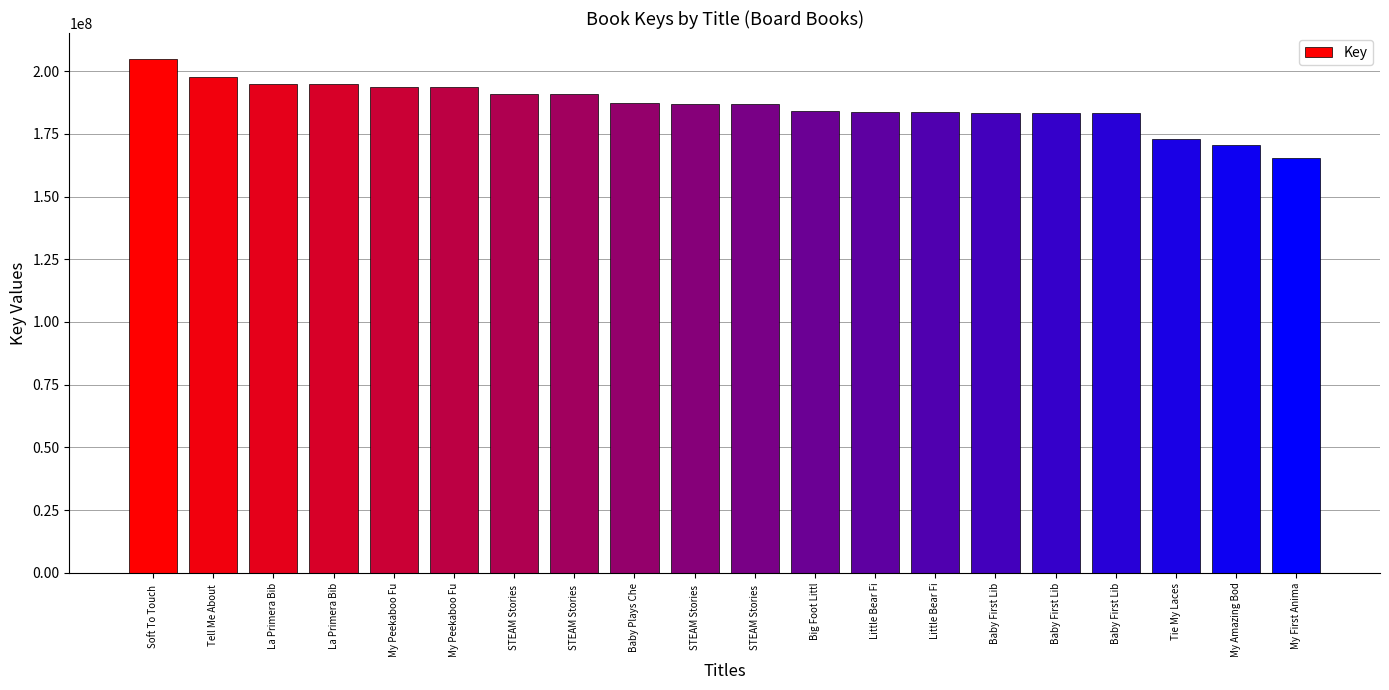

Reading right to left, extract all data points from this chart.

165205487	170640760	173044146	183305564	183313100	183313615	183876344	183876630	183981586	186747340	186747875	187446721	190920568	190921329	193618914	193622296	194662414	194663845	197584953	204930622